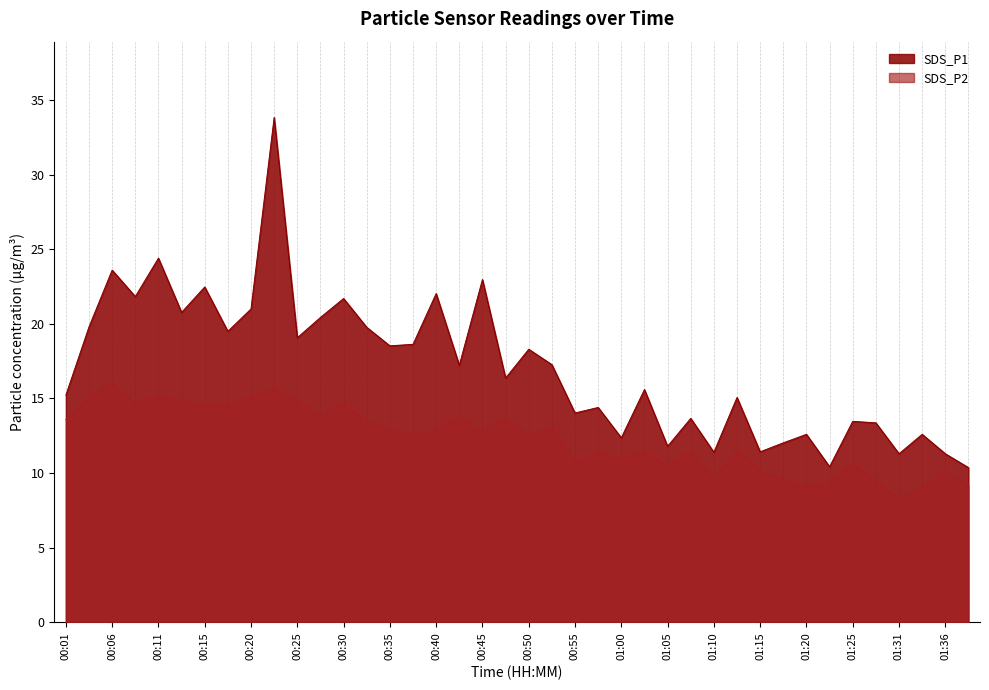

What is the label of the 11th point from the right?

01:12